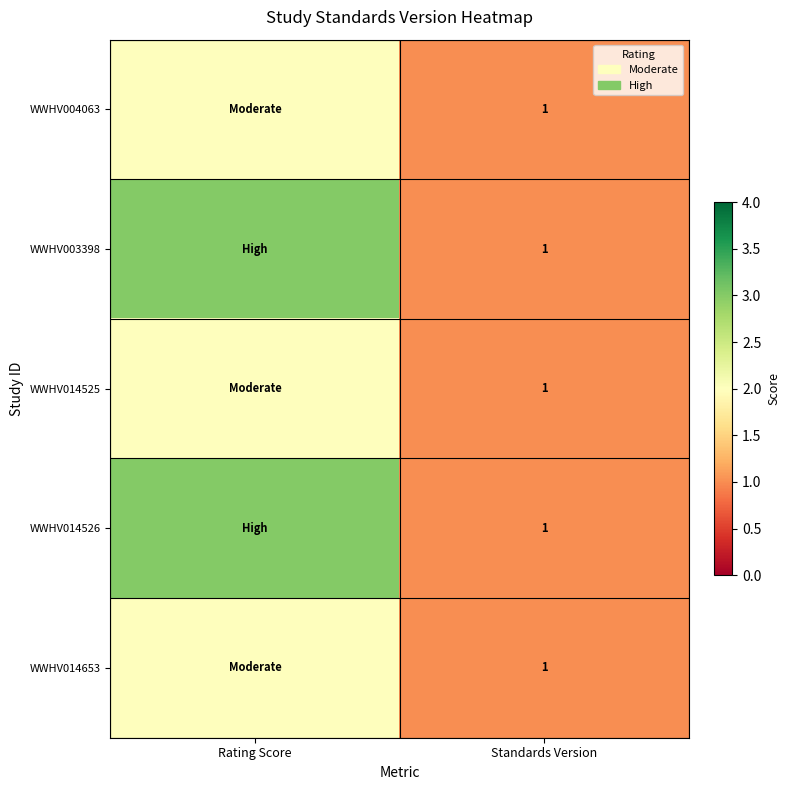

Which has a higher value, Rating Score or Standards Version?

Rating Score